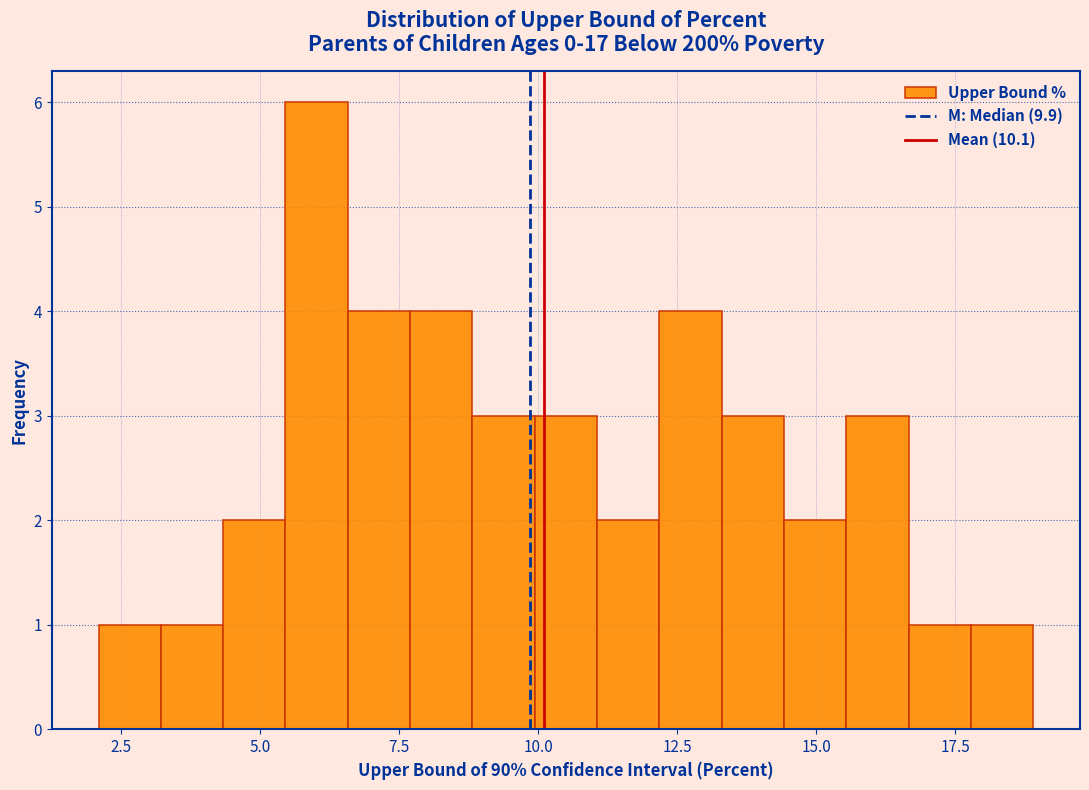

Read against the x-axis, roughly where is the centre of the tallest bar?

6.0